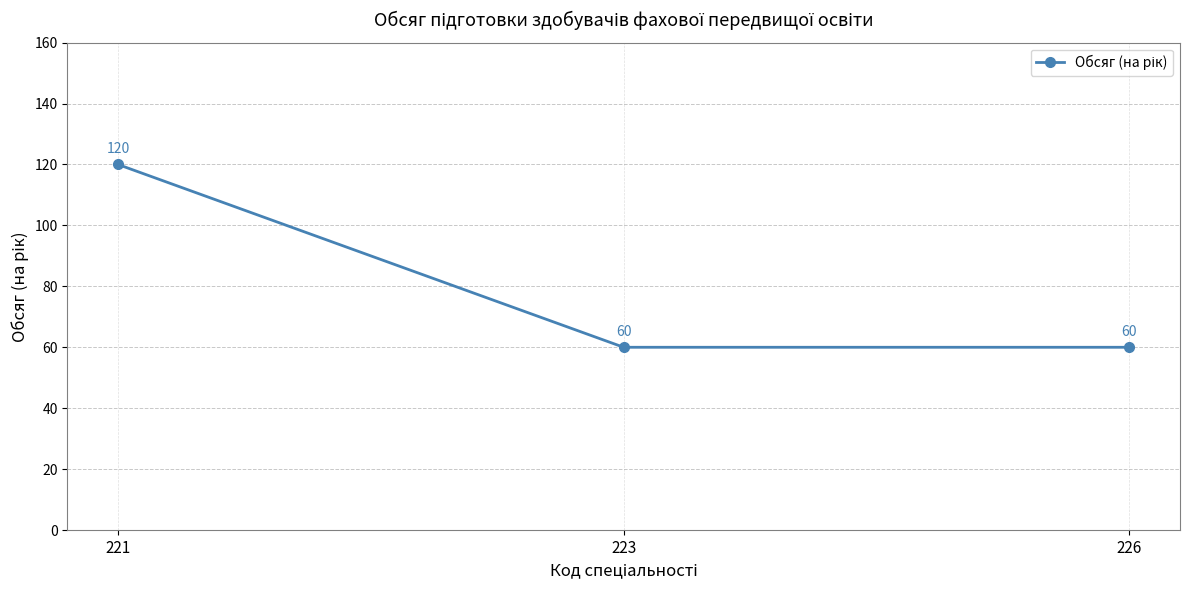

Is it true that the value at 221 is 120?

True